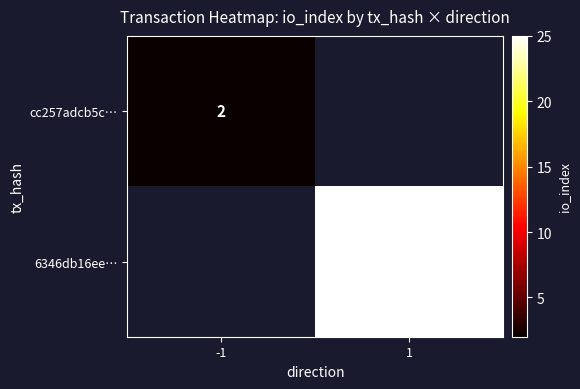

True or false: cc257adcb5c… has a value of 2 at -1.

True